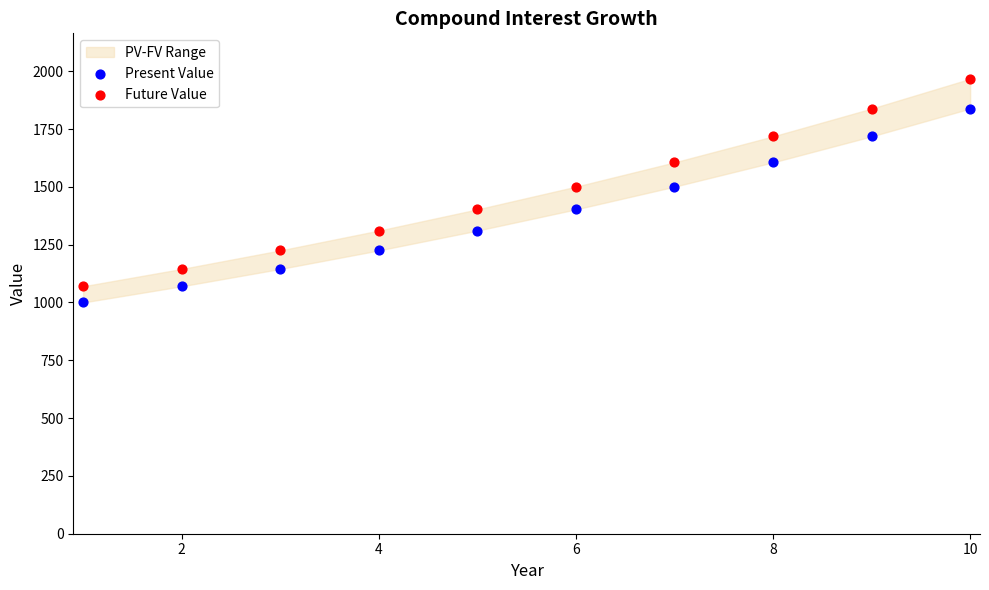

Which series reaches the maximum Y coordinate?

Future Value